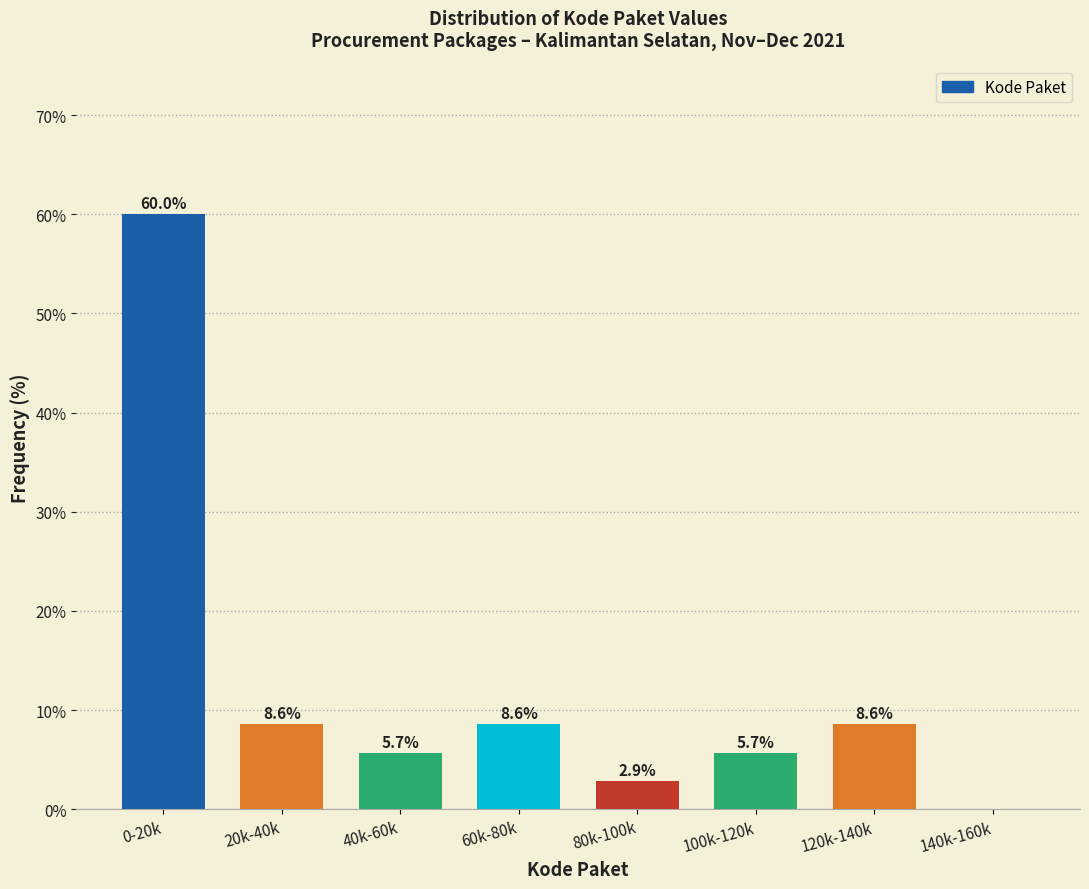

Reading right to left, what are all the values shown in this chart?

140k-160k=0.0	120k-140k=8.6	100k-120k=5.7	80k-100k=2.9	60k-80k=8.6	40k-60k=5.7	20k-40k=8.6	0-20k=60.0